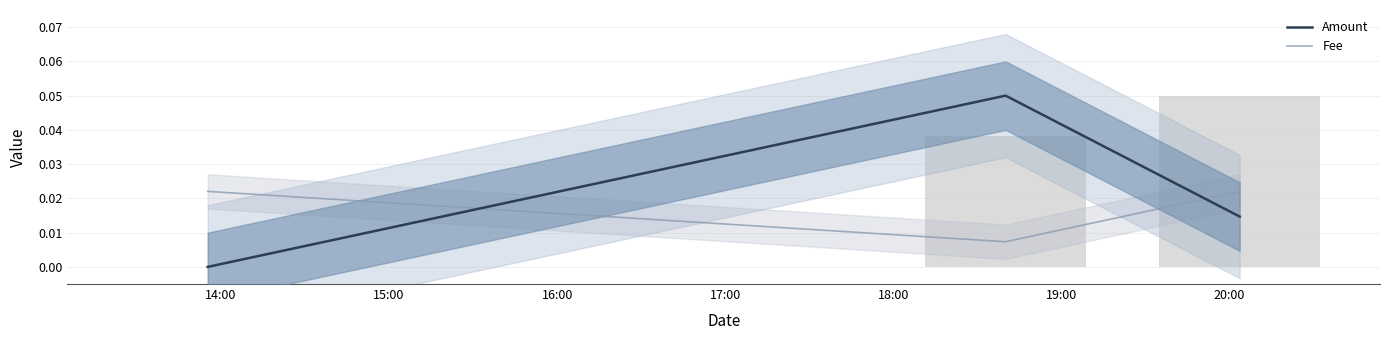

Is it true that Amount equals -0.0 at 14:00?

False